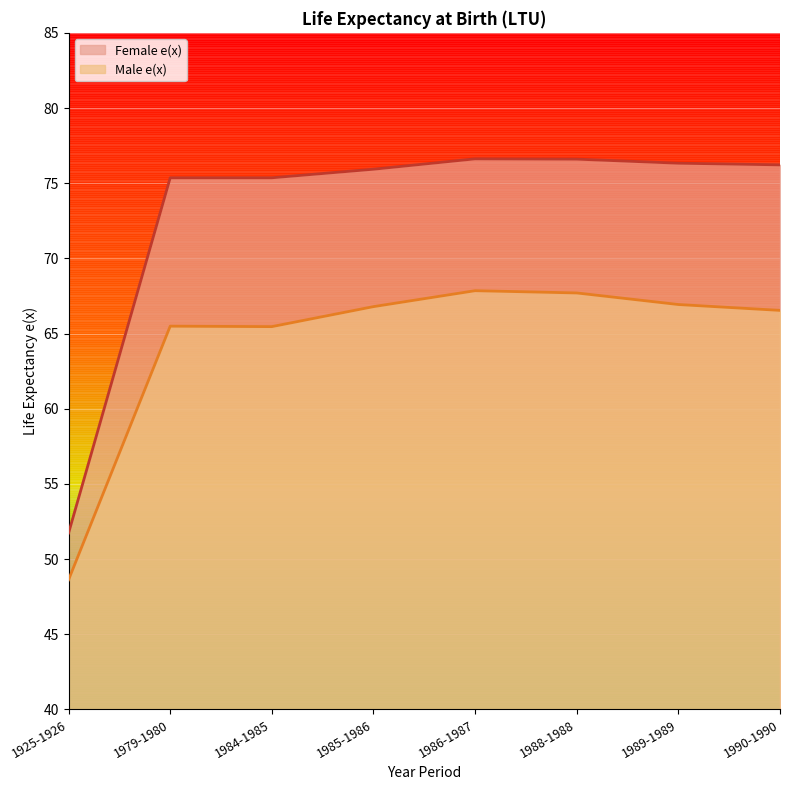

At which category is the sum across all series the highest?

1986-1987